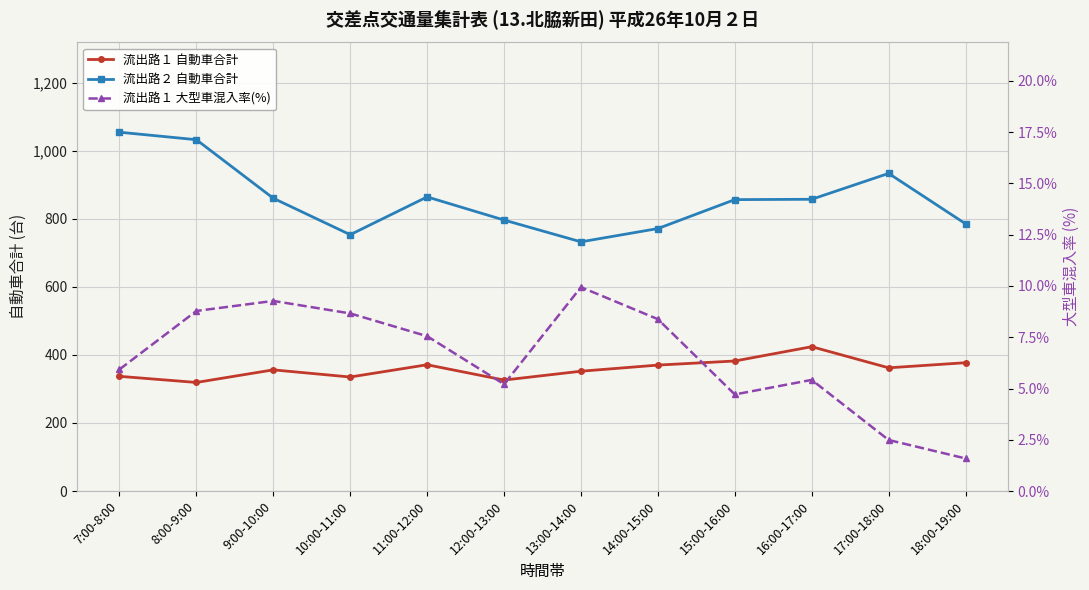

Which category has the lowest value across all series?

18:00-19:00